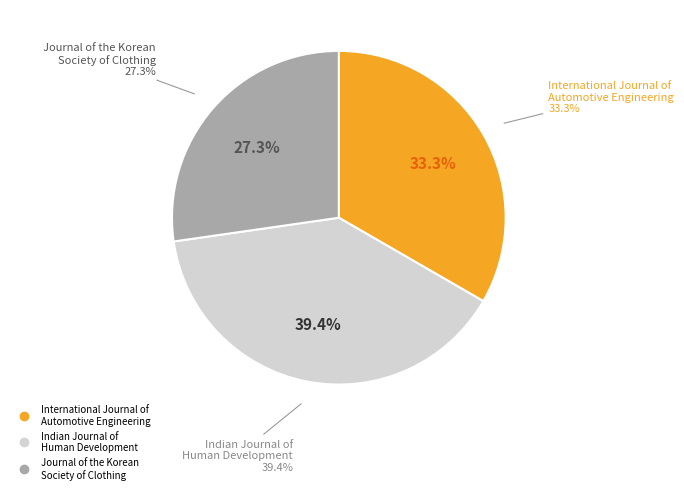

Which has a higher value, Journal of the Korean Society of Clothing or Indian Journal of Human Development?

Indian Journal of Human Development